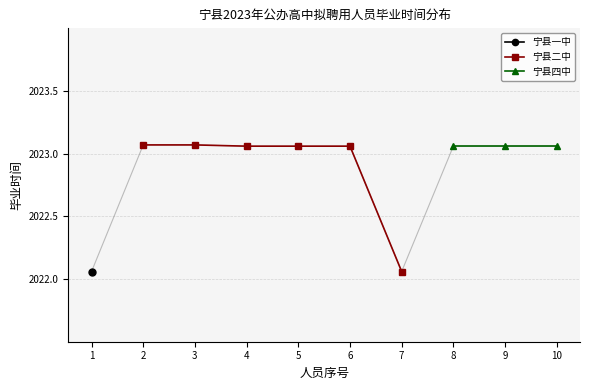

Where is 宁县二中 nearest to the value 2022?

7